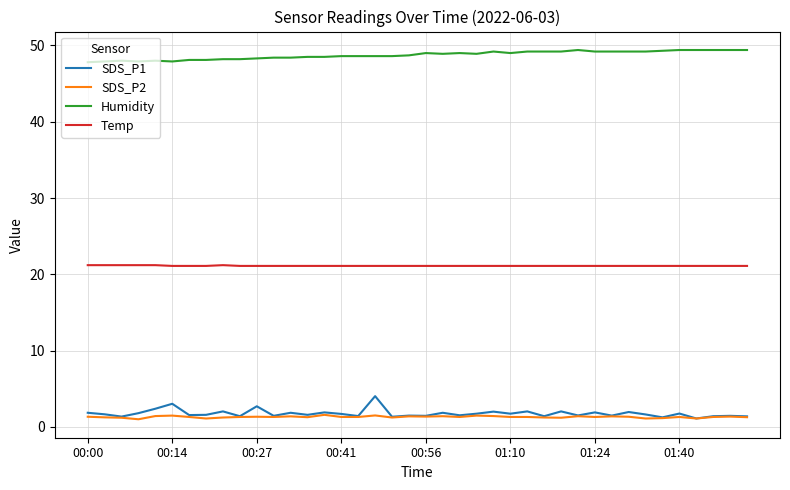

What is the lowest value of the Humidity series?

47.8